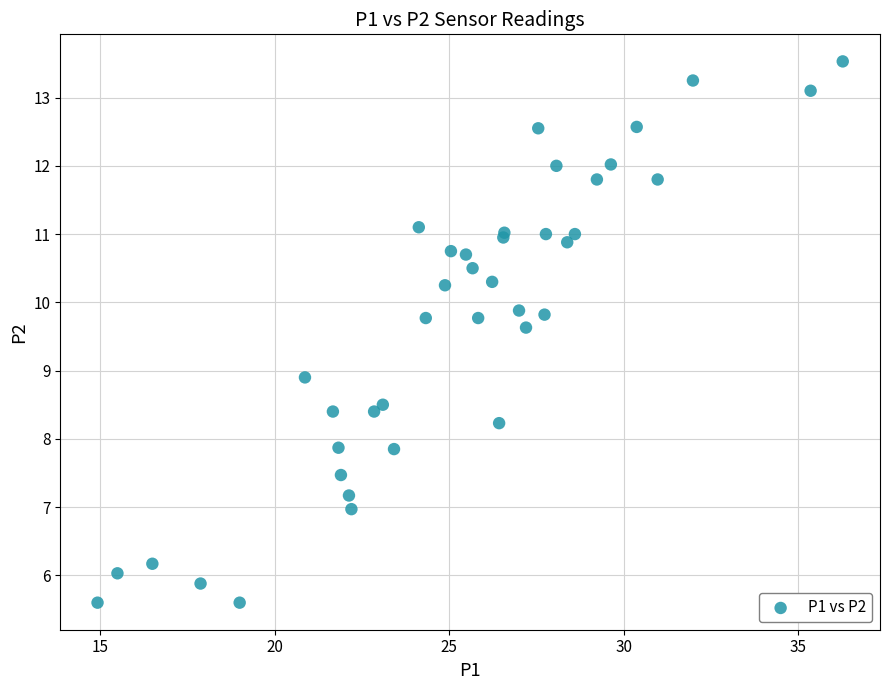

What Y value in the scatter plot is closest to 9?

8.9